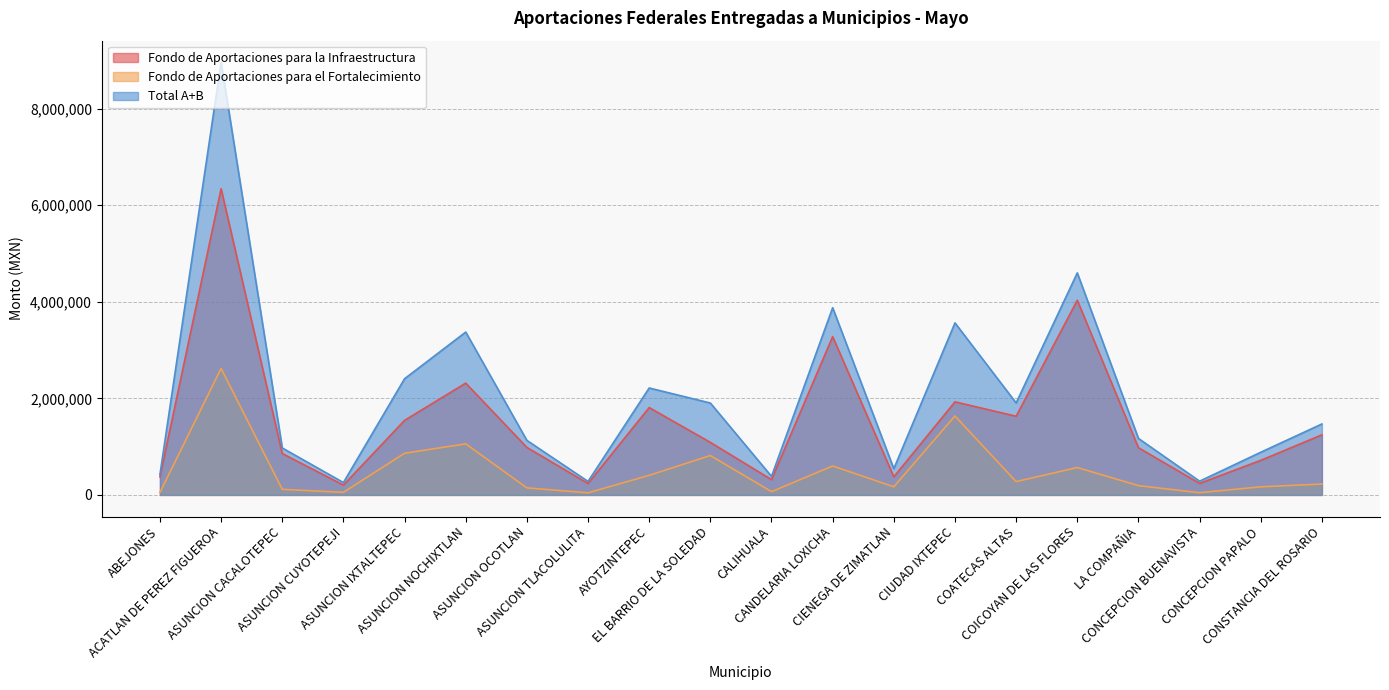

What is the sum of the Fondo de Aportaciones para la Infraestructura values at ASUNCION CACALOTEPEC and CALIHUALA?

1173168